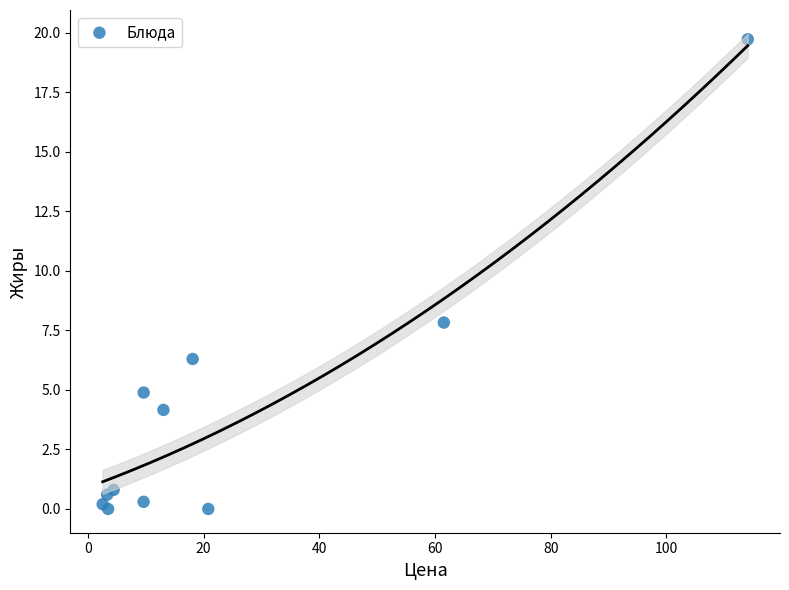

What Y value in the scatter plot is closest to 9?

7.8